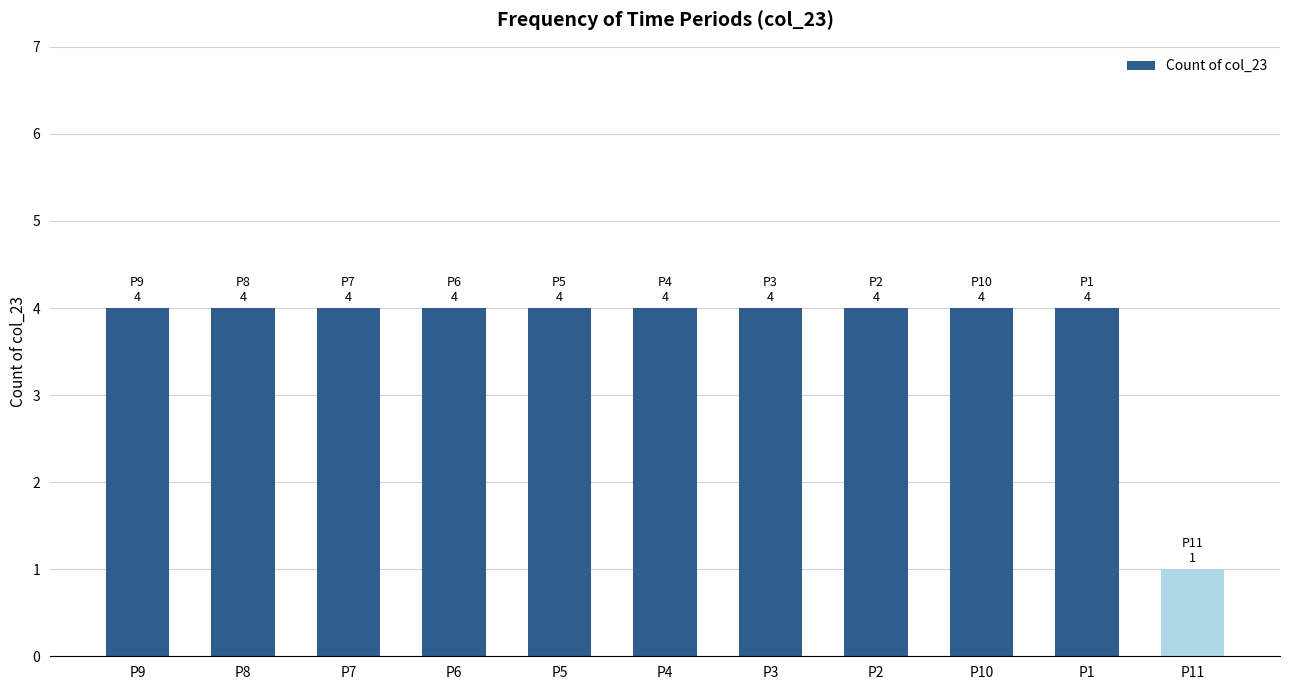

Is it true that the value at P5 is 7?

False